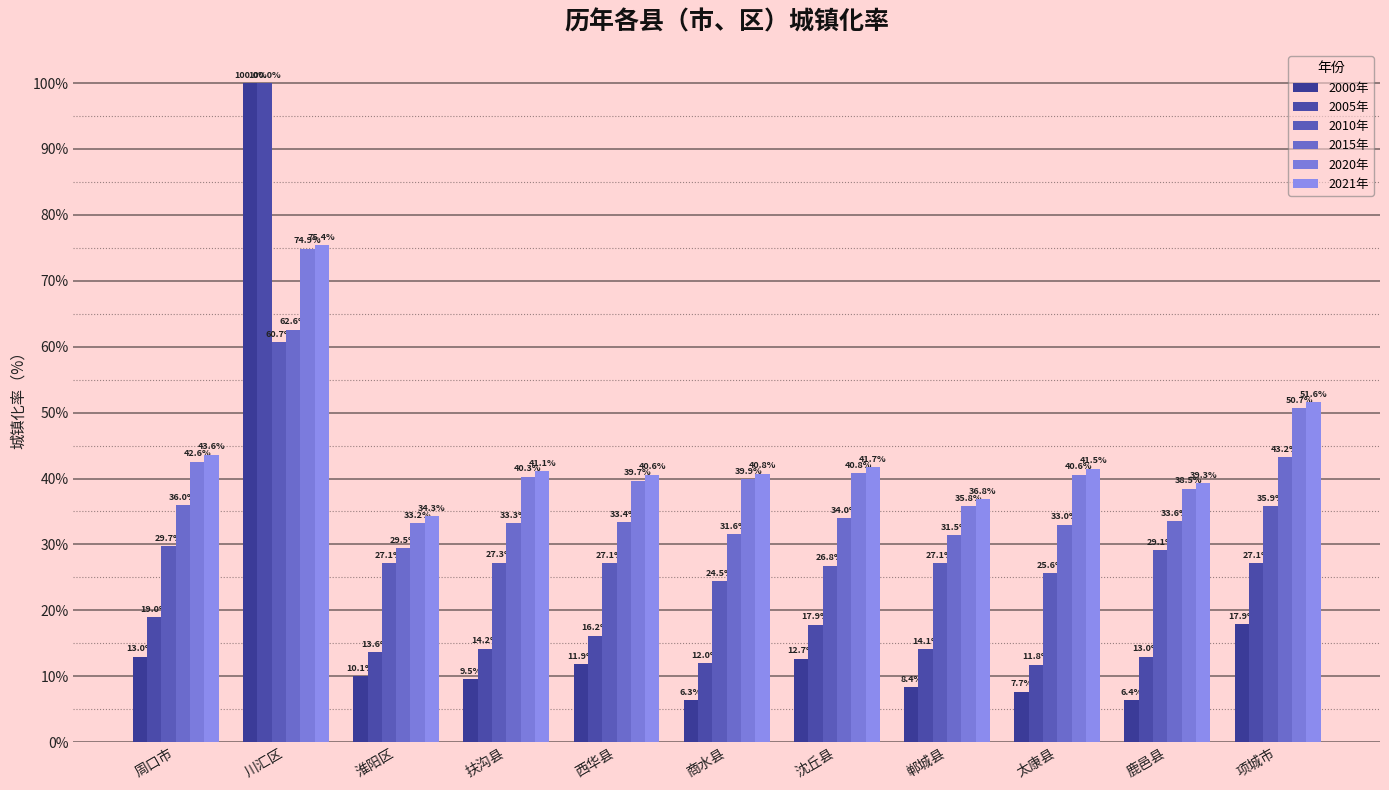

Reading right to left, list all the values displayed in this chart.

2000年: 项城市=17.9	鹿邑县=6.4	太康县=7.7	郸城县=8.4	沈丘县=12.7	商水县=6.3	西华县=11.9	扶沟县=9.5	淮阳区=10.1	川汇区=100.0	周口市=13.0
2005年: 项城市=27.1	鹿邑县=13.0	太康县=11.8	郸城县=14.1	沈丘县=17.9	商水县=12.0	西华县=16.2	扶沟县=14.2	淮阳区=13.6	川汇区=100.0	周口市=19.0
2010年: 项城市=35.9	鹿邑县=29.1	太康县=25.6	郸城县=27.1	沈丘县=26.8	商水县=24.5	西华县=27.1	扶沟县=27.3	淮阳区=27.1	川汇区=60.7	周口市=29.7
2015年: 项城市=43.2	鹿邑县=33.6	太康县=33.0	郸城县=31.5	沈丘县=34.0	商水县=31.6	西华县=33.4	扶沟县=33.3	淮阳区=29.5	川汇区=62.6	周口市=36.0
2020年: 项城市=50.7	鹿邑县=38.5	太康县=40.6	郸城县=35.8	沈丘县=40.8	商水县=39.9	西华县=39.7	扶沟县=40.3	淮阳区=33.2	川汇区=74.9	周口市=42.6
2021年: 项城市=51.6	鹿邑县=39.3	太康县=41.5	郸城县=36.8	沈丘县=41.7	商水县=40.8	西华县=40.6	扶沟县=41.1	淮阳区=34.3	川汇区=75.4	周口市=43.6